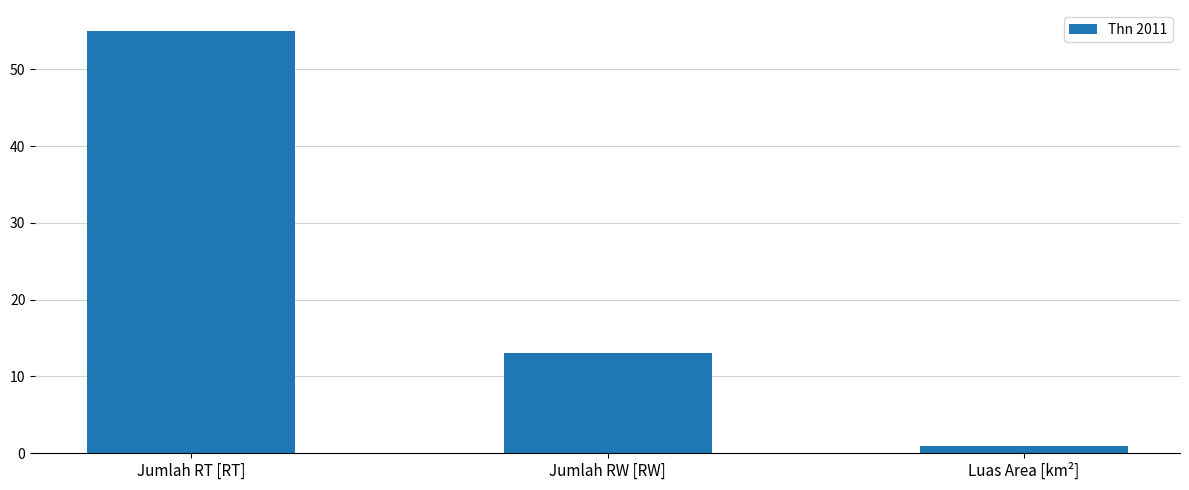

Reading right to left, list all the values displayed in this chart.

Luas Area [km²]=1.0	Jumlah RW [RW]=13.0	Jumlah RT [RT]=55.0